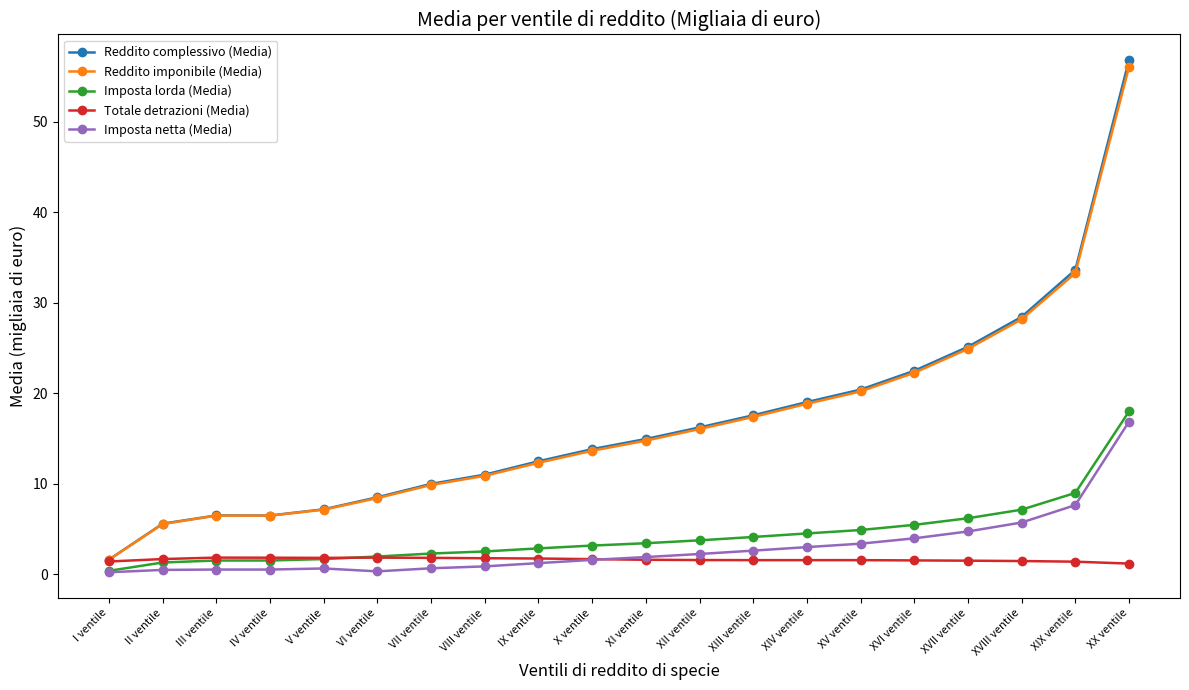

At which label is Imposta lorda (Media) closest to 9?

XIX ventile